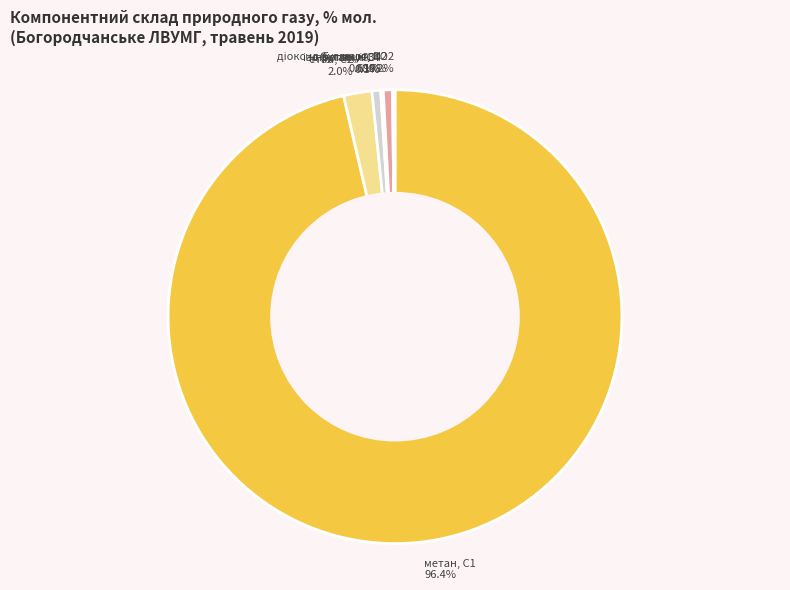

What percentage is the метан, С1 slice, to the nearest percent?

96%